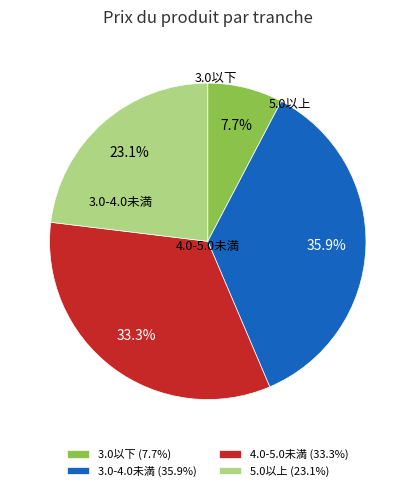

Is 3.0-4.0未満 (35.9%) the majority of the pie?

No